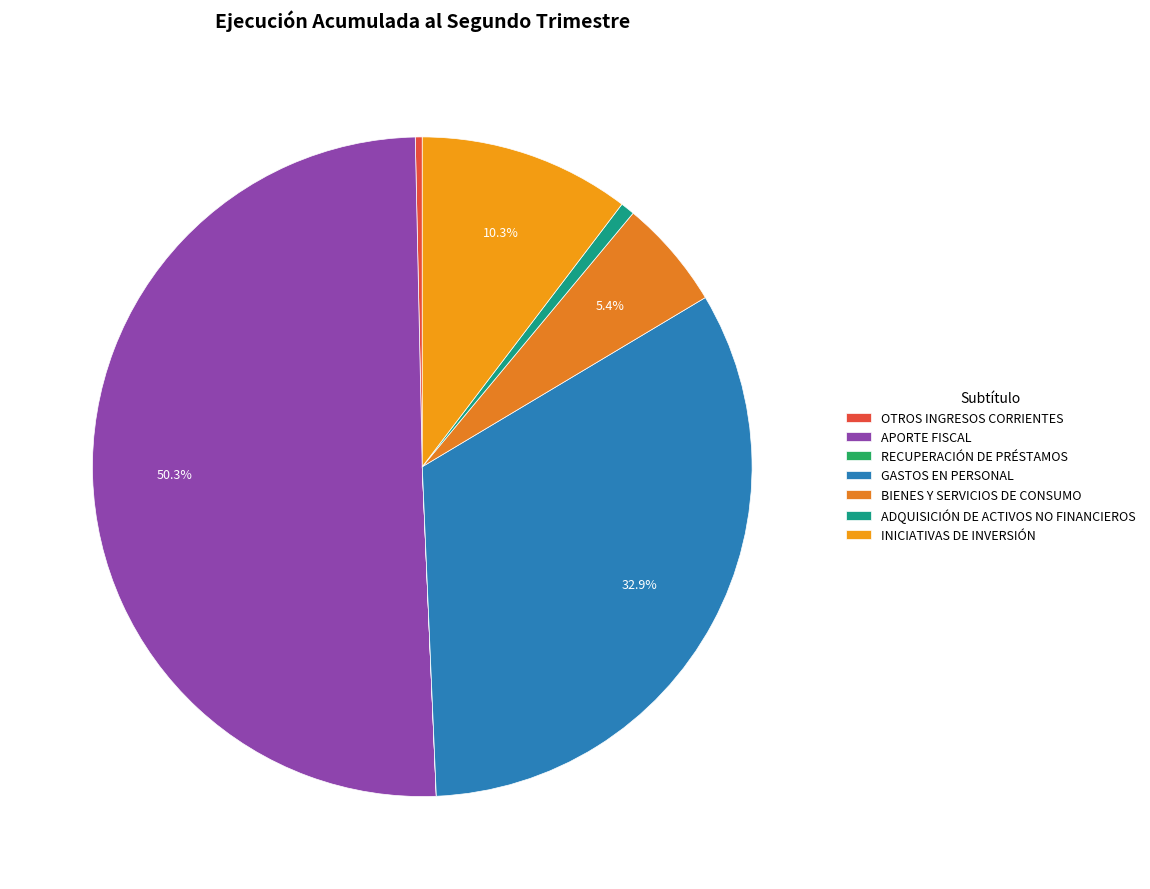

Between OTROS INGRESOS CORRIENTES and ADQUISICIÓN DE ACTIVOS NO FINANCIEROS, which is larger?

ADQUISICIÓN DE ACTIVOS NO FINANCIEROS